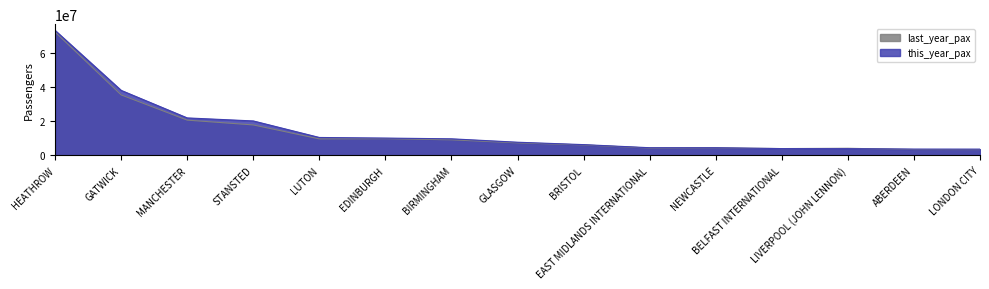

Which category has the lowest value in the this_year_pax series?

LONDON CITY